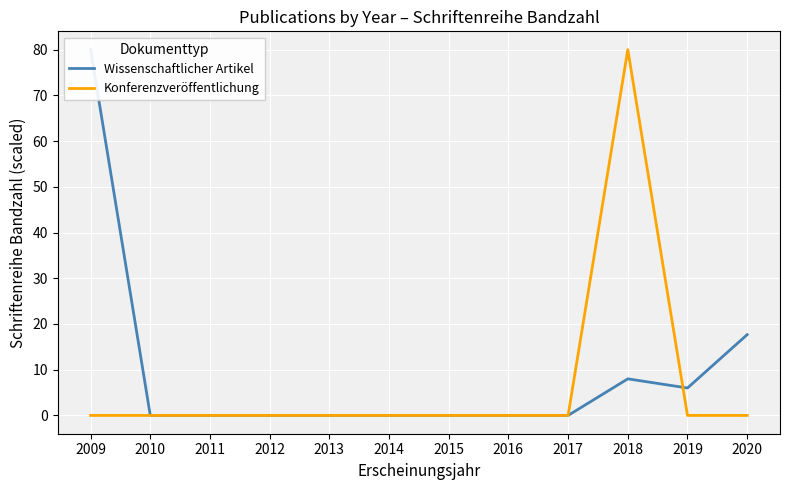

Between 2018 and 2014, which is larger?

2018